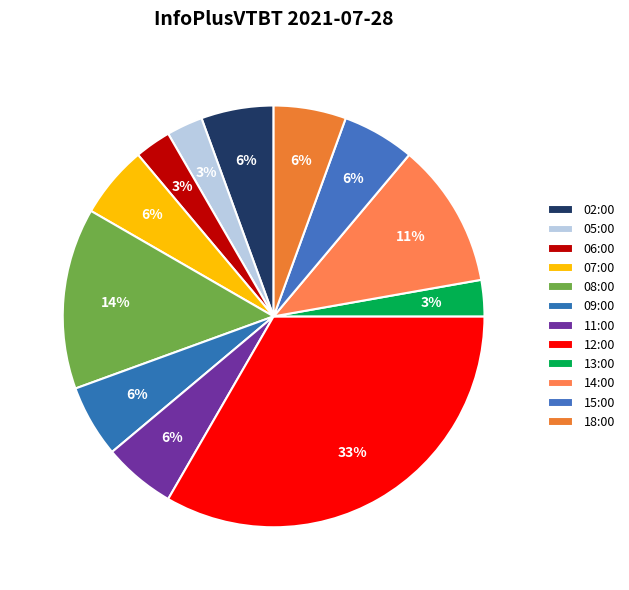

How many slices are in this pie chart?

12